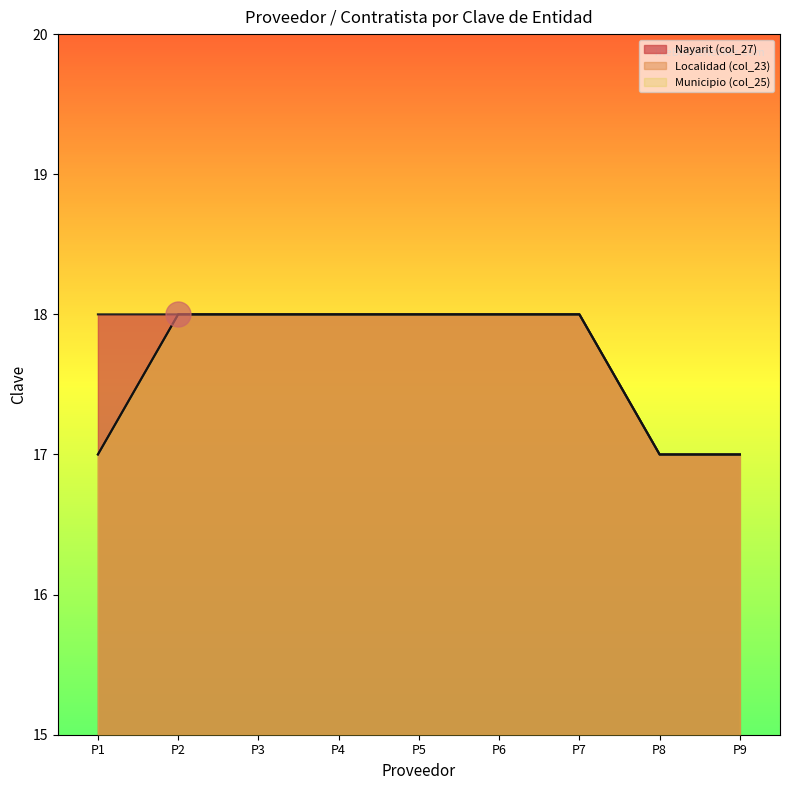

What is the sum of the Nayarit (col_27) values at P7 and P5?

36